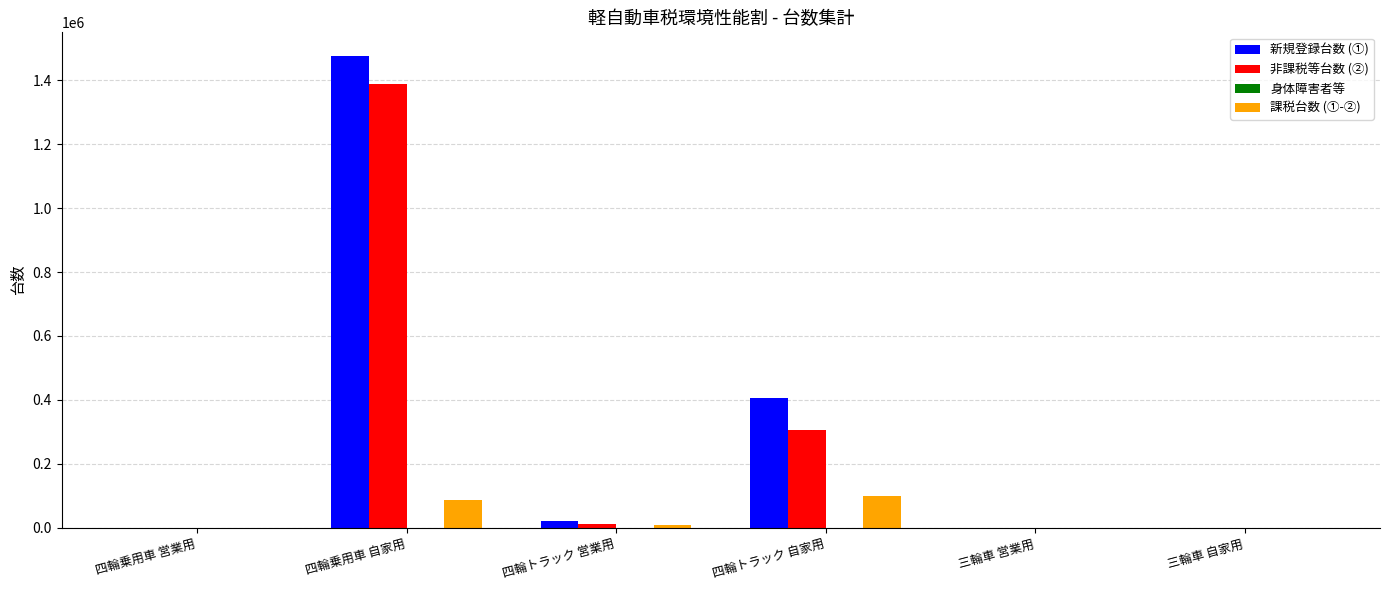

The 新規登録台数 (①) series shows 1475684 at 四輪乗用車 自家用. True or false?

True